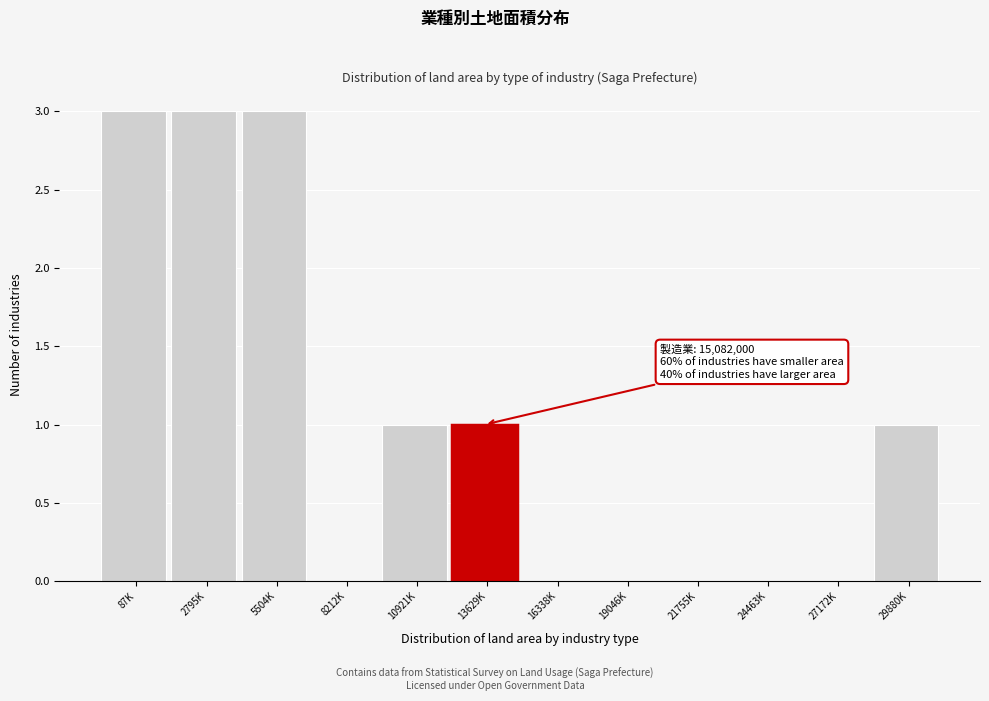

Reading left to right, transcribe all the data shown in this chart.

87K=3	2795K=3	5504K=3	8212K=0	10921K=1	13629K=1	16338K=0	19046K=0	21755K=0	24463K=0	27172K=0	29880K=1